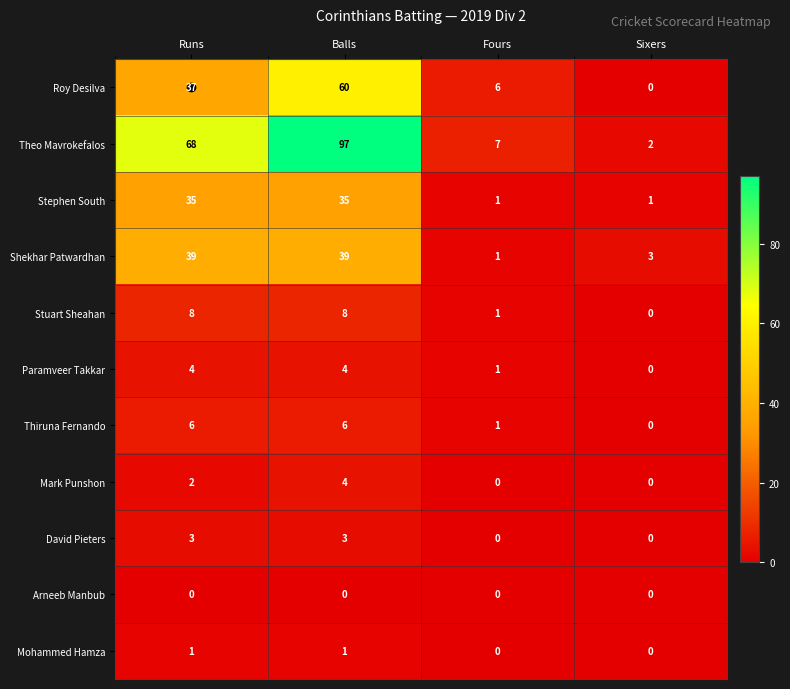

True or false: Theo Mavrokefalos has a value of 2 at Sixers.

True